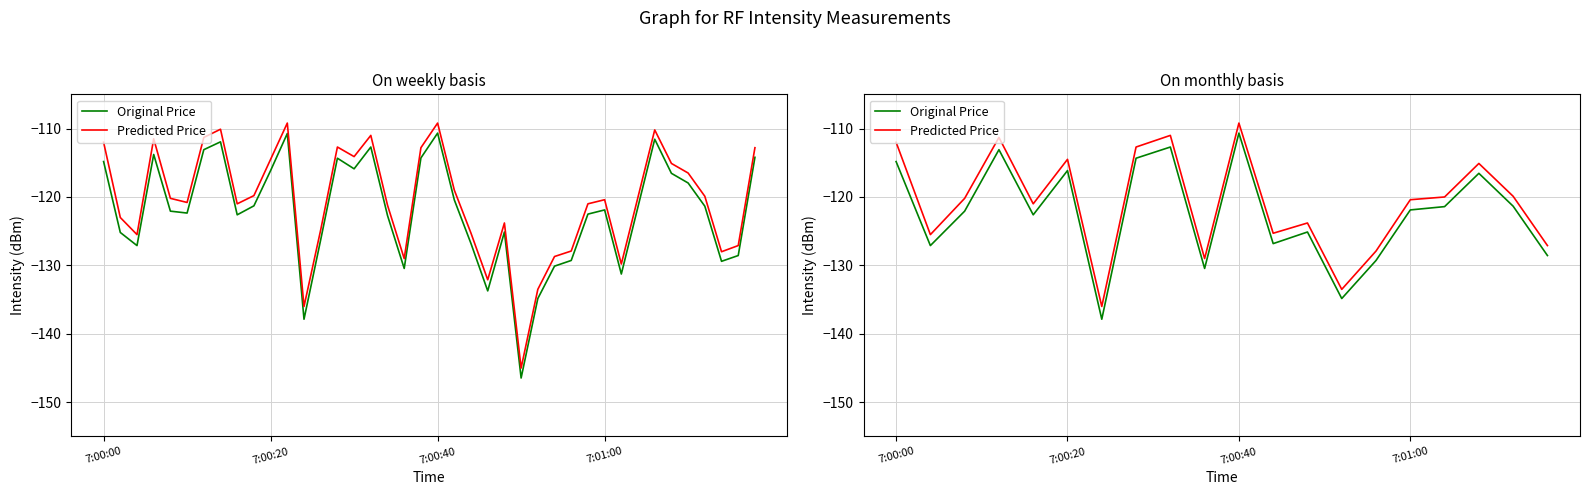

What are all the series names shown in the legend?

Original Price, Predicted Price